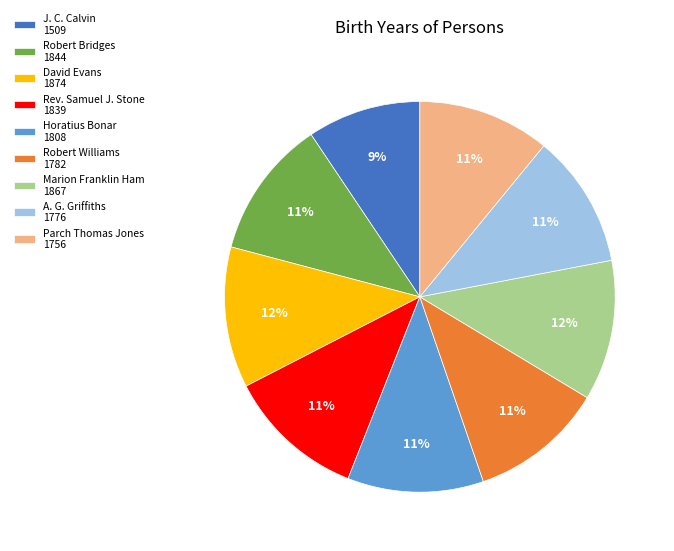

What percentage is the David Evans slice, to the nearest percent?

12%